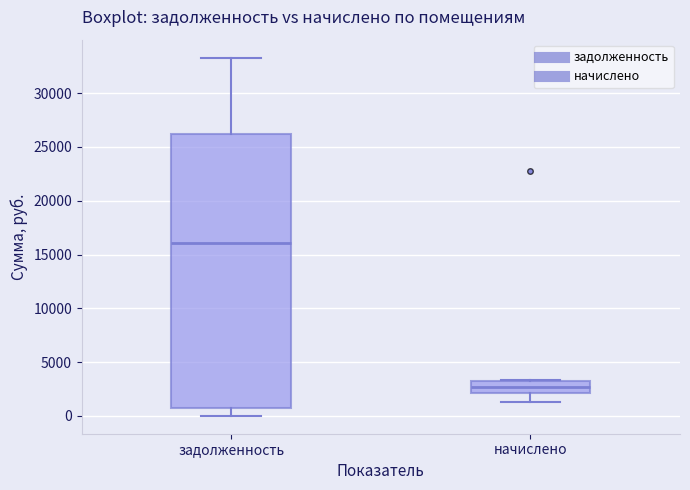

Which box has the lowest median line?

начислено